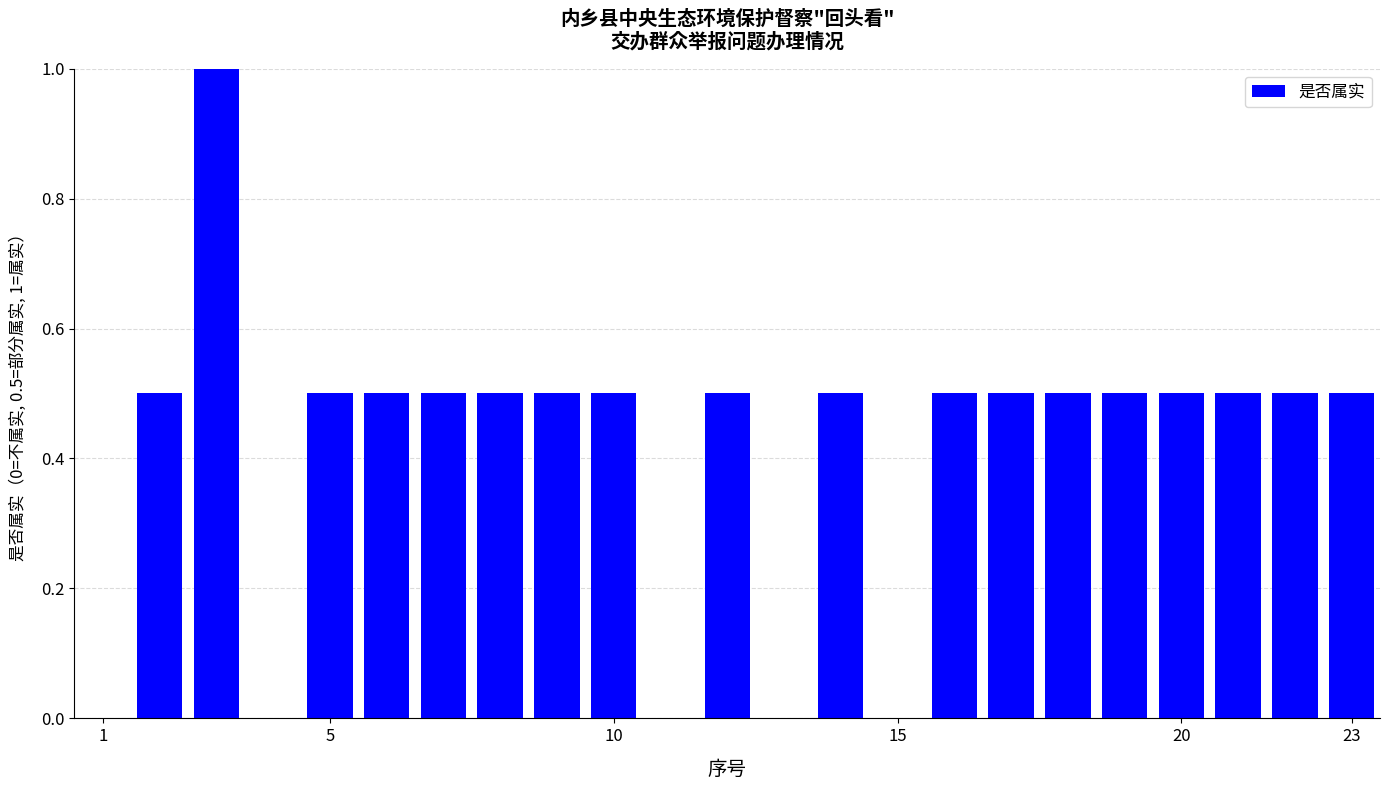

What is the greatest value displayed?

1.0